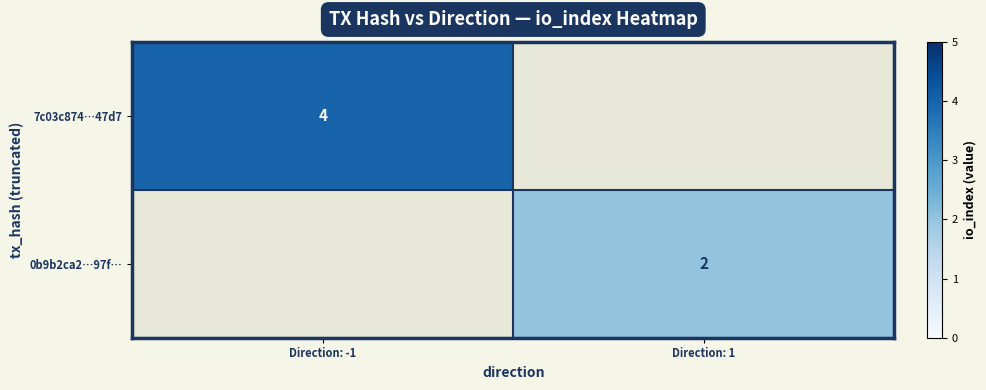

The 7c03c874…47d7 series shows 7 at Direction: -1. True or false?

False